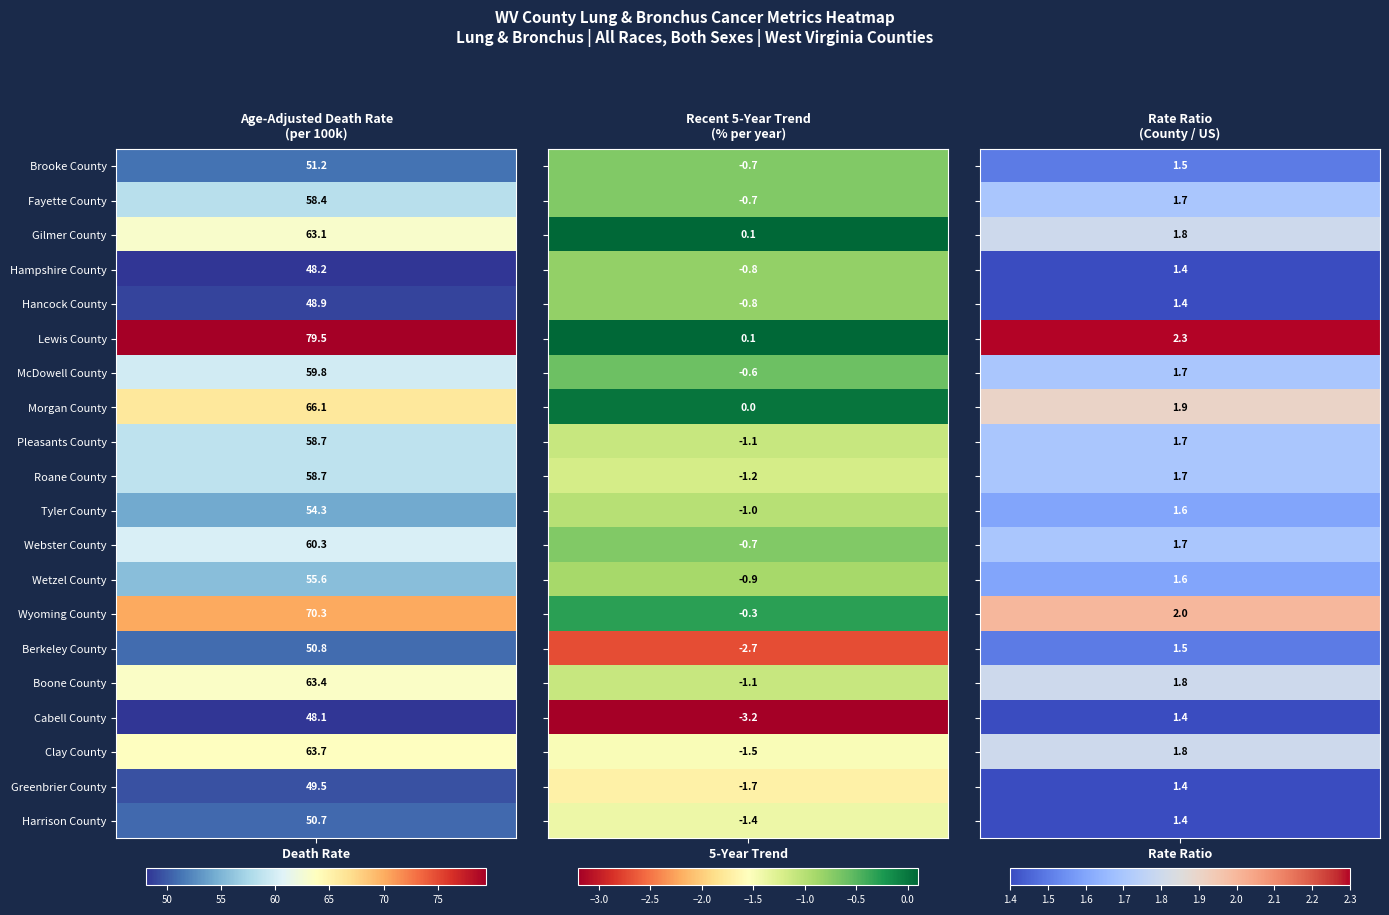

What is the greatest value displayed?

79.5